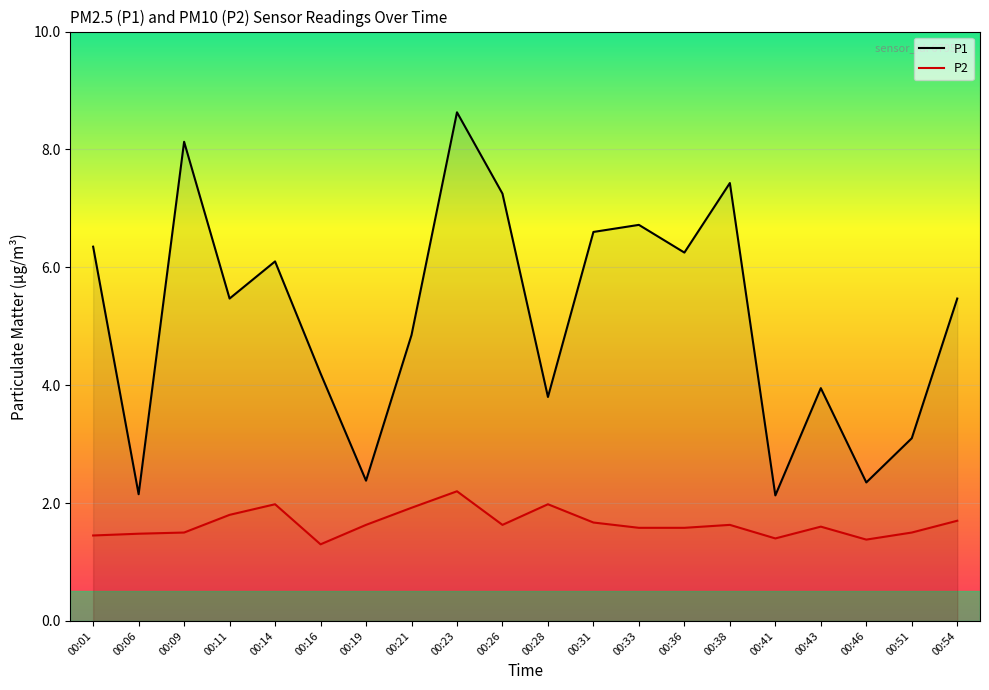

At how many categories does at least one series exceed 2?

20